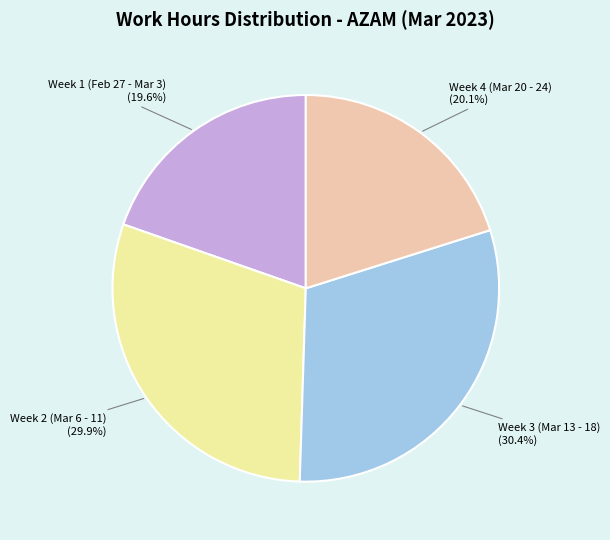

Is there a majority slice in this chart?

No